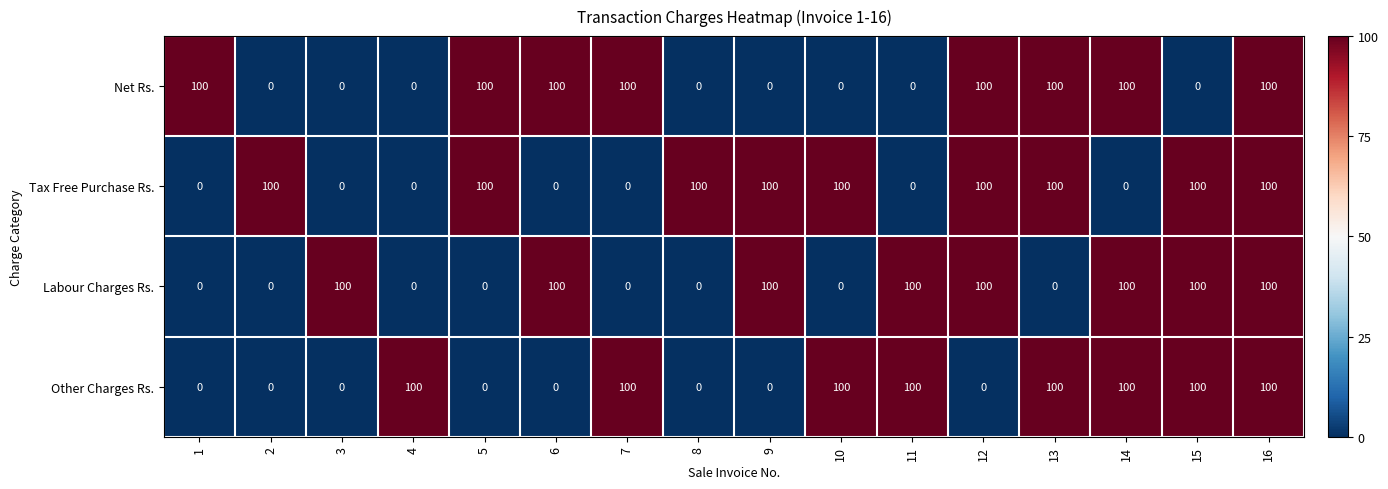

What is the maximum value shown in the chart?

100